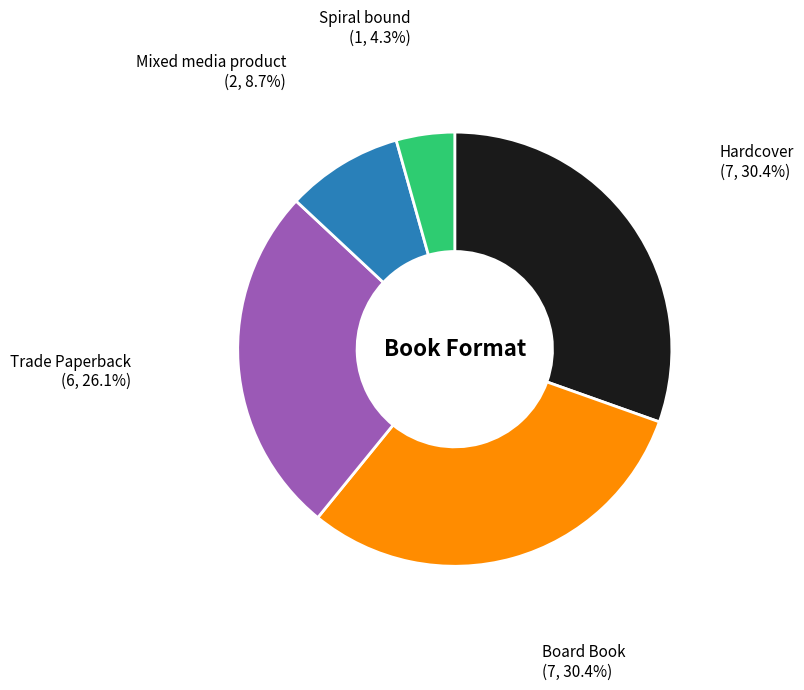

To the nearest percent, what is the combined percentage of Hardcover and Mixed media product?

39%